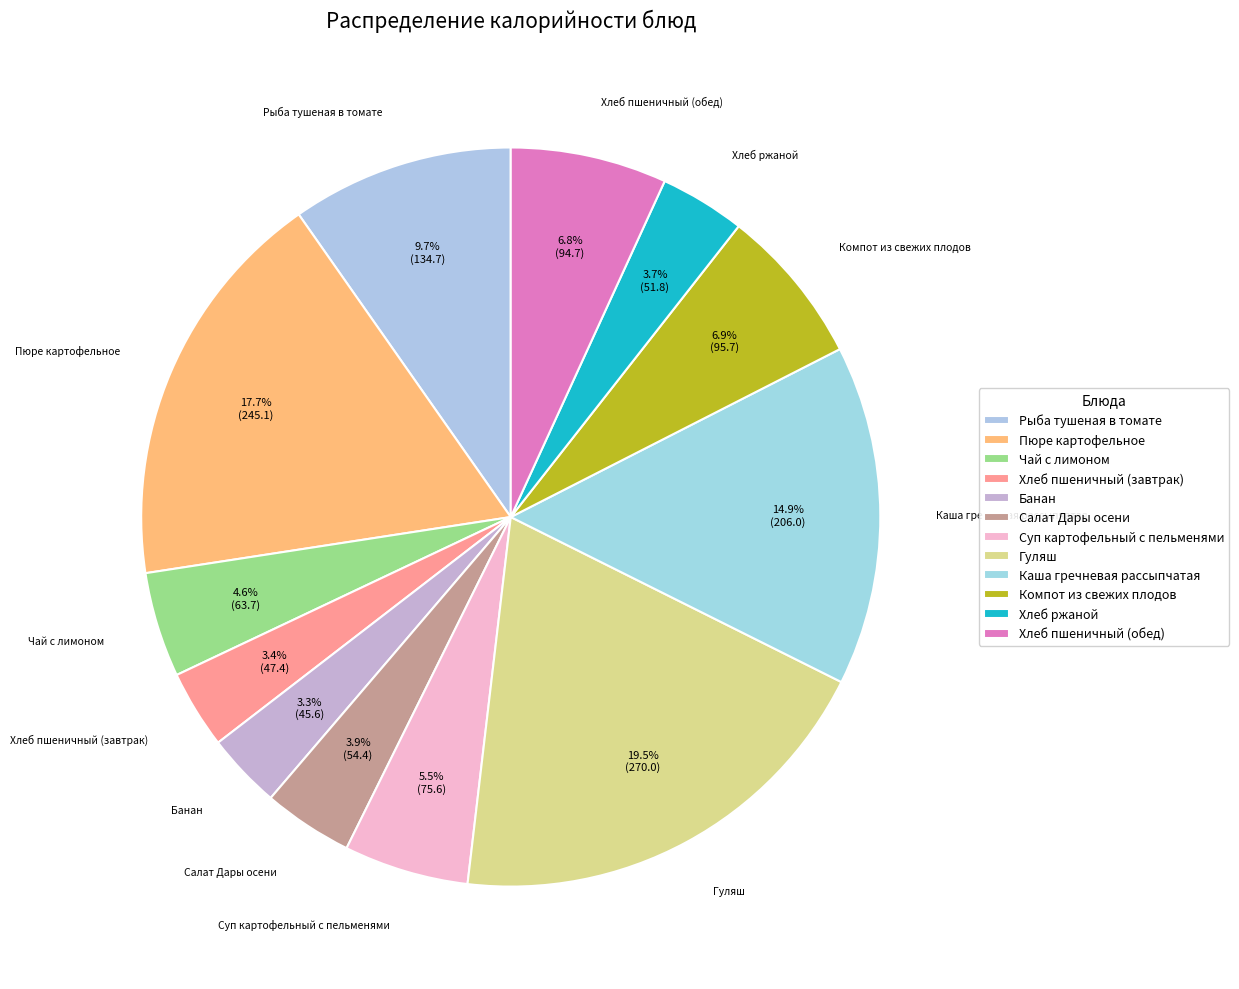

Do Гуляш and Банан together represent more than half of the pie?

No